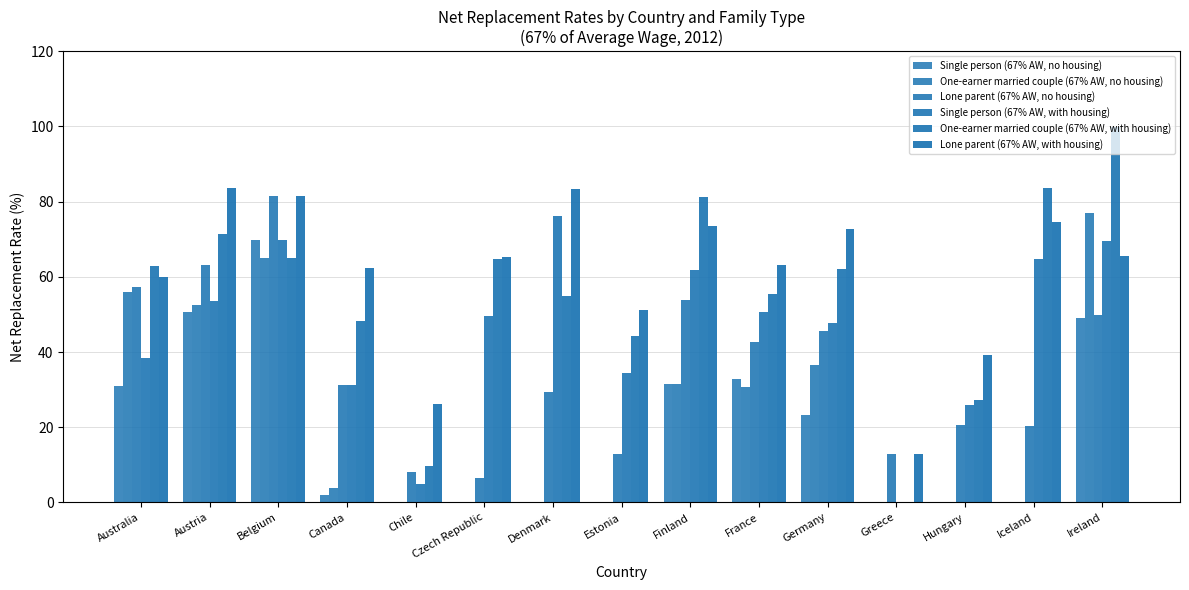

What is the difference between the maximum and minimum values in the Lone parent (67% AW, no housing) series?

75.0